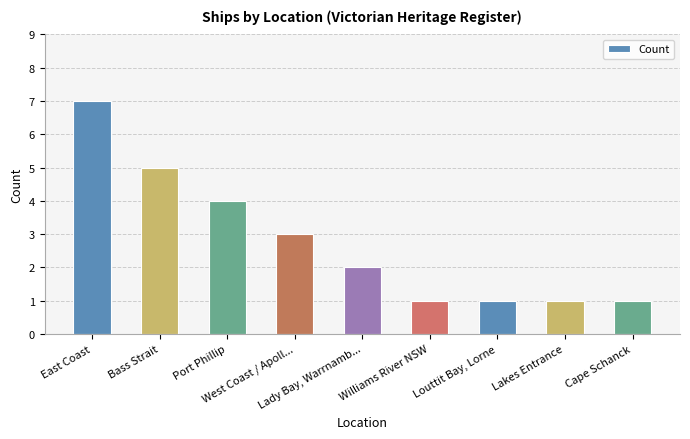

What is the label of the 7th bar from the right?

Port Phillip